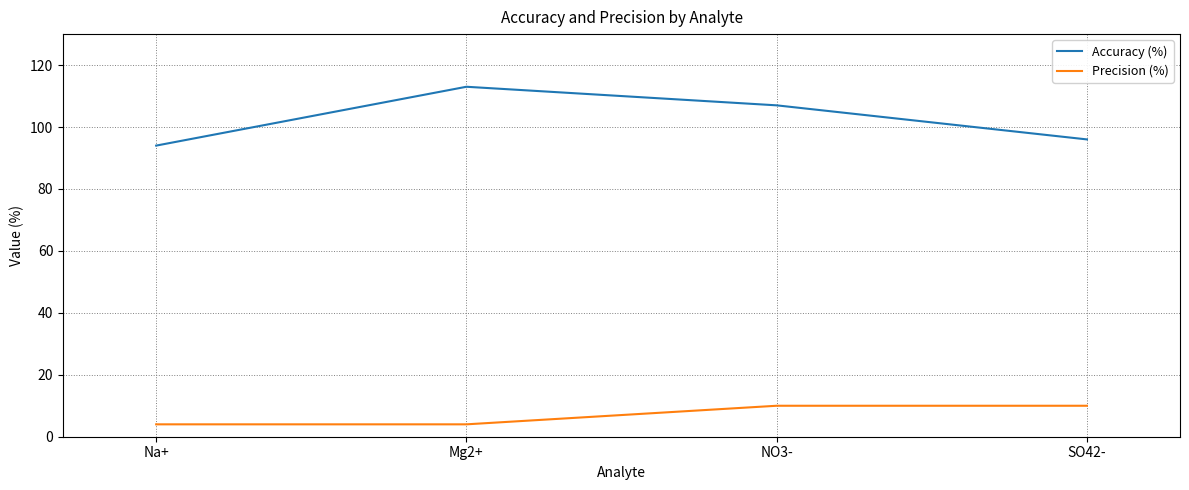

Reading left to right, list all the values displayed in this chart.

Accuracy (%): Na+=94	Mg2+=113	NO3-=107	SO42-=96
Precision (%): Na+=4	Mg2+=4	NO3-=10	SO42-=10